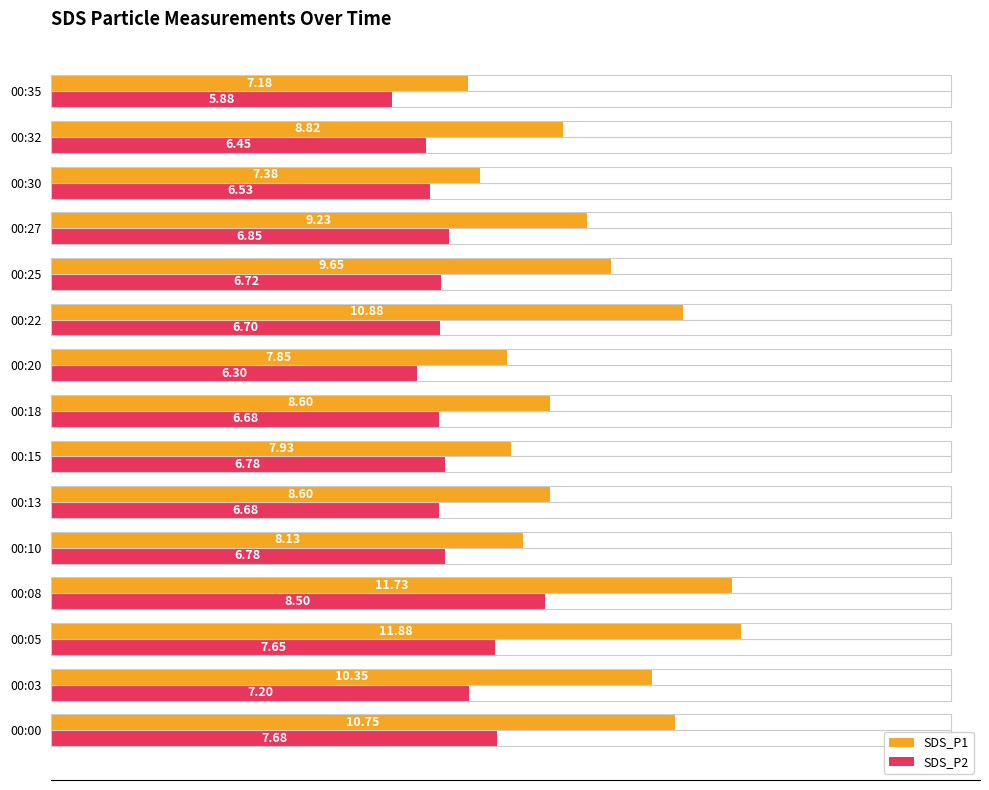

Which series has the widest spread of values?

SDS_P1